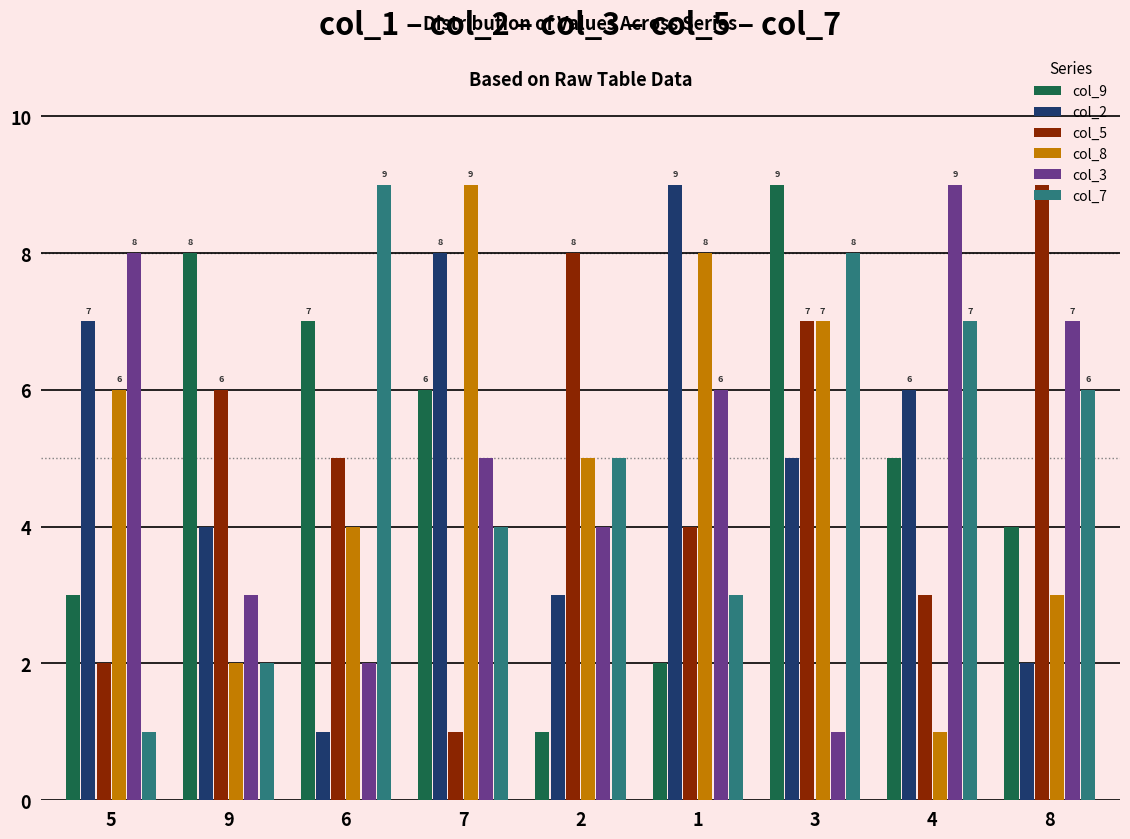

The col_2 series shows 1 at 9. True or false?

False